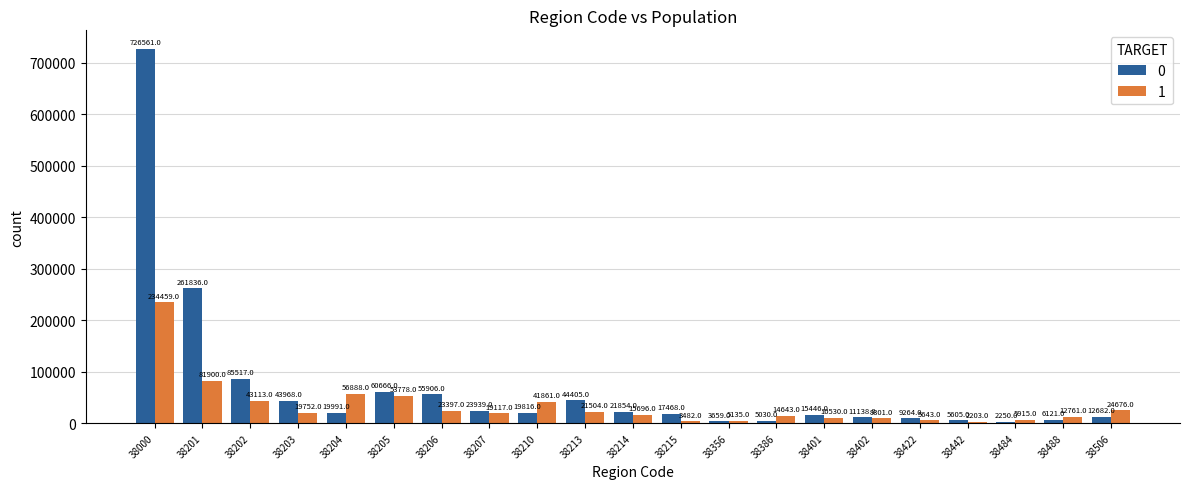

What is the sum of the 0 values at 38442 and 38402?

16743